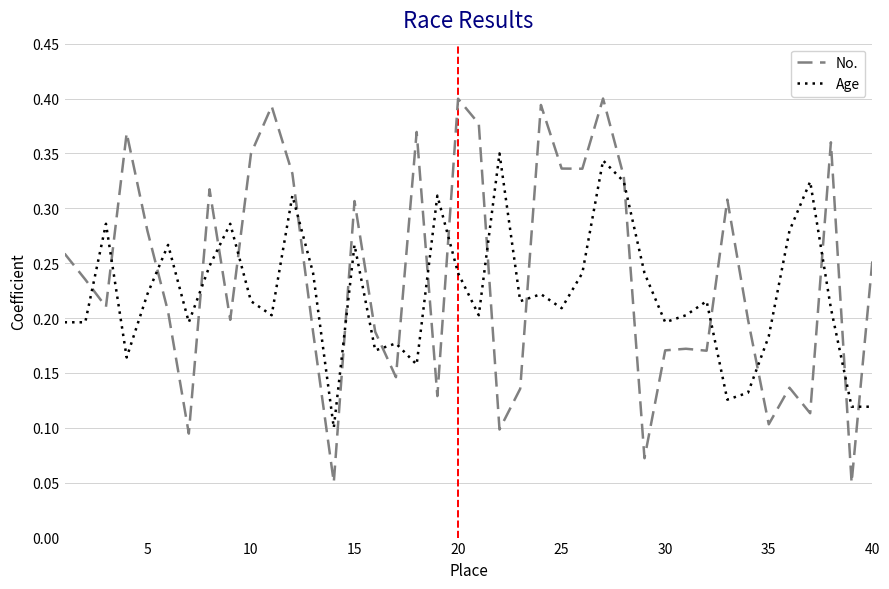

At how many categories does at least one series exceed 0?

40